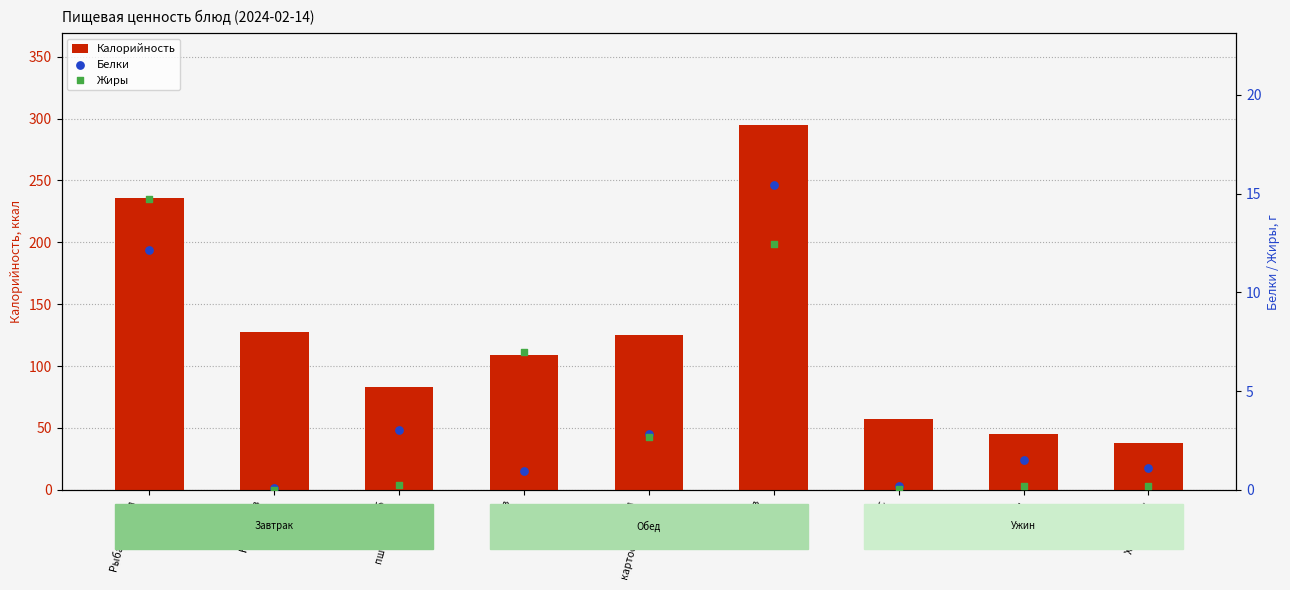

What is the total value across all series at Салат из
свеклы?

117.3